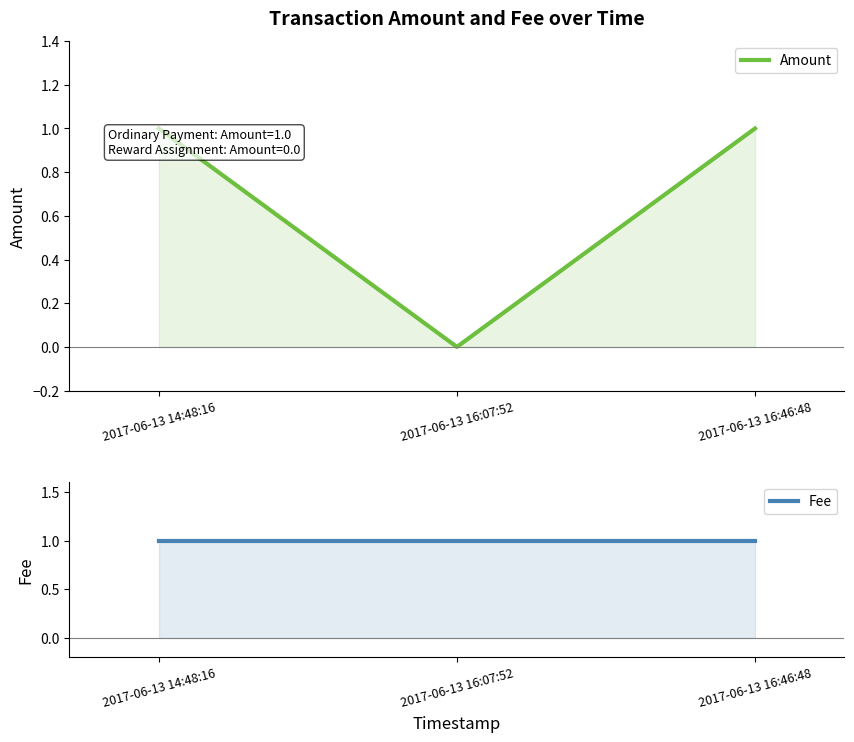

What is the sum of the Amount values at 2017-06-13 16:07:52 and 2017-06-13 14:48:16?

1